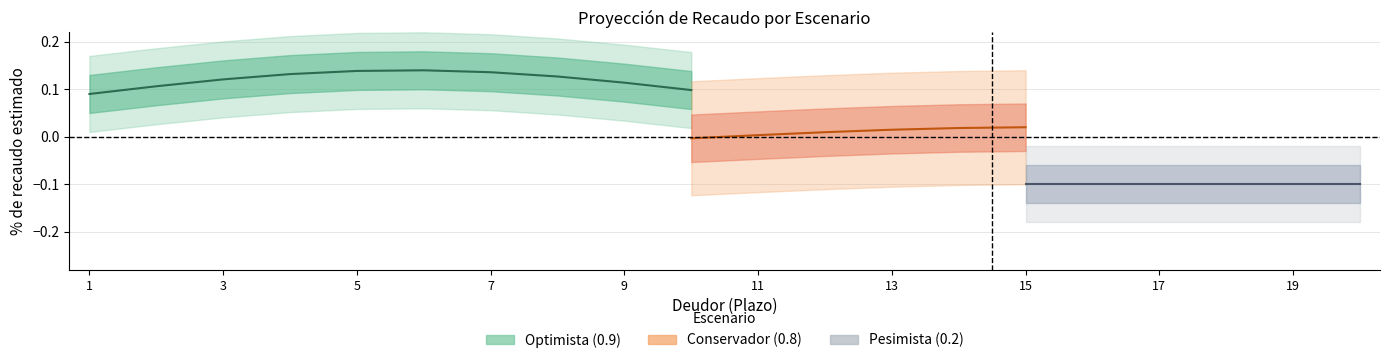

Count the number of categories in the chart.

20